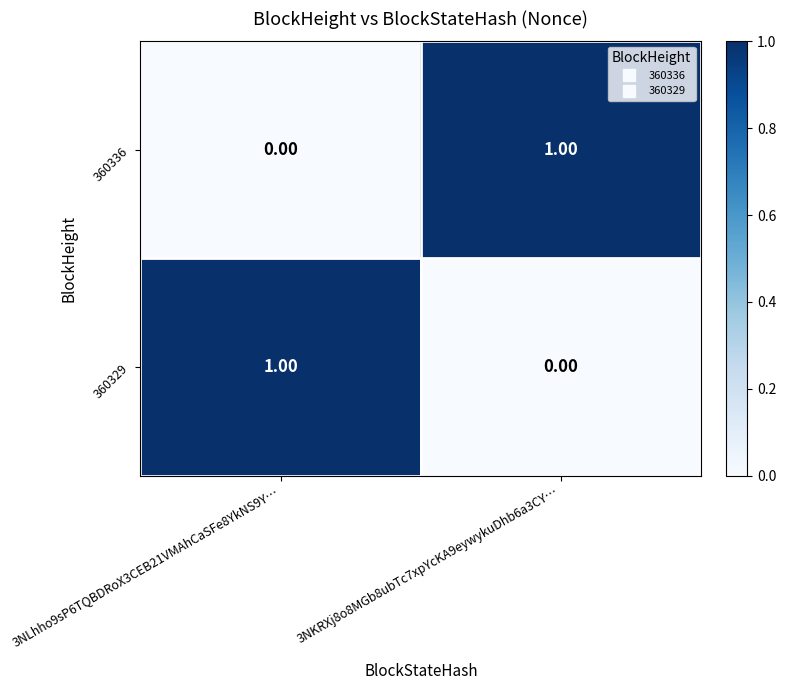

How many categories are shown in the chart?

2